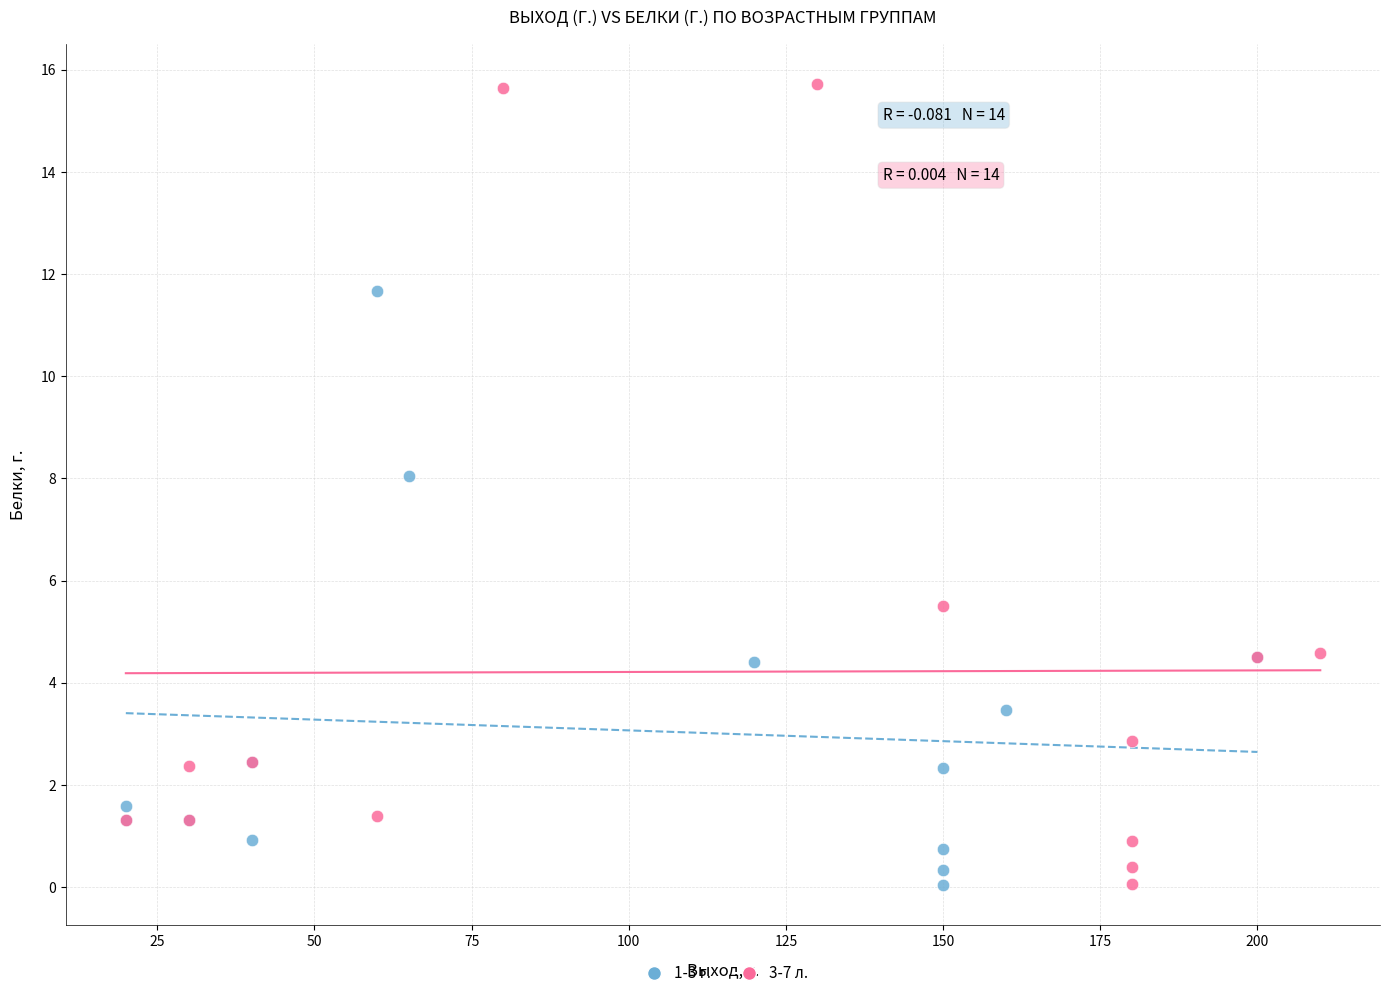

Which series reaches the maximum Y coordinate?

3-7 л.